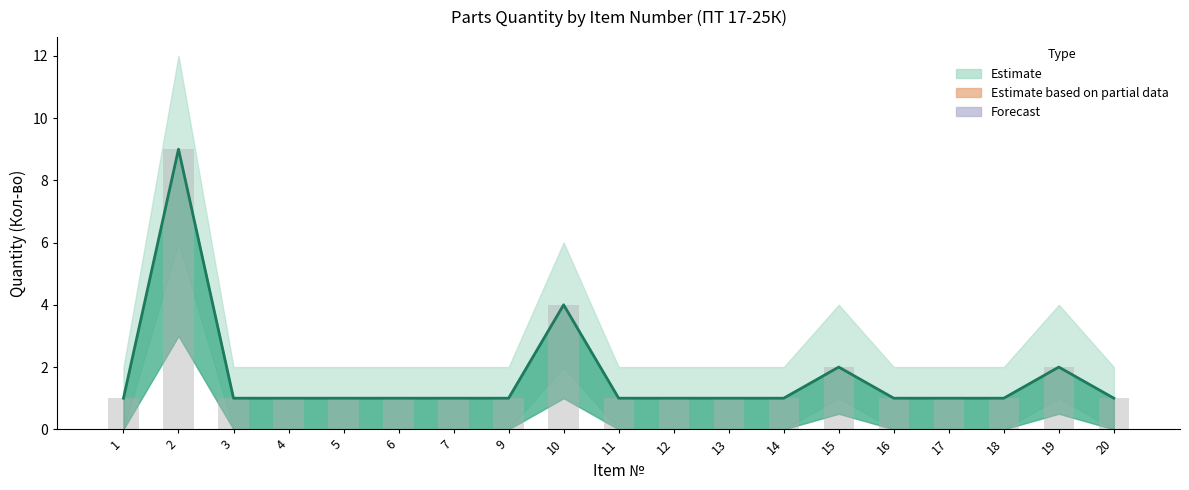

What is the value of the 2nd bar from the left?

9